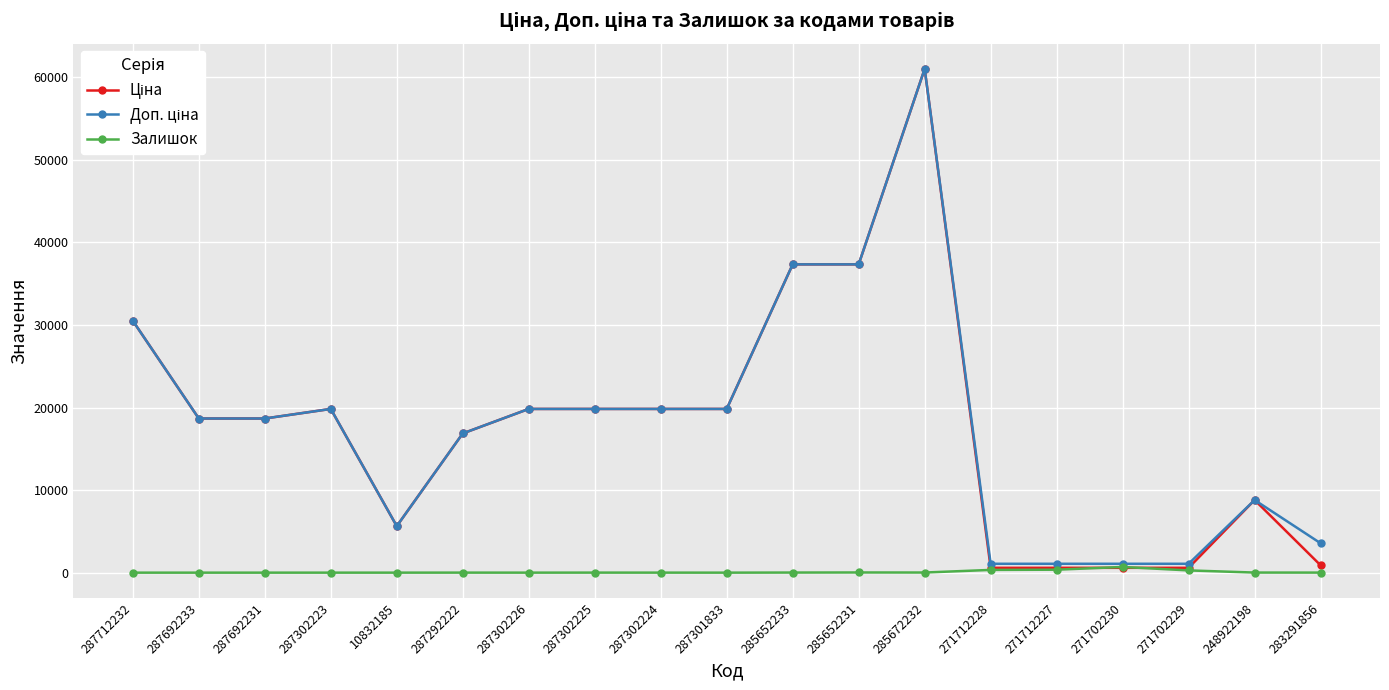

The Залишок series shows 5.0 at 287302225. True or false?

True